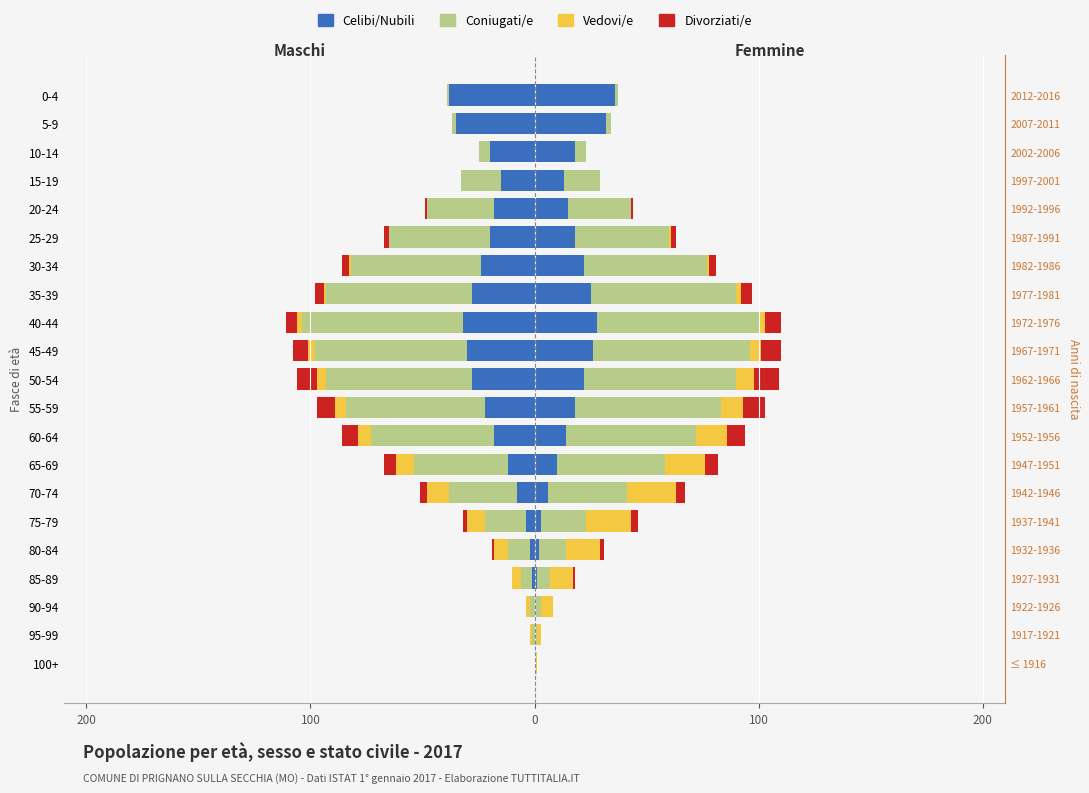

Which series has the widest spread of values?

Coniugati/e